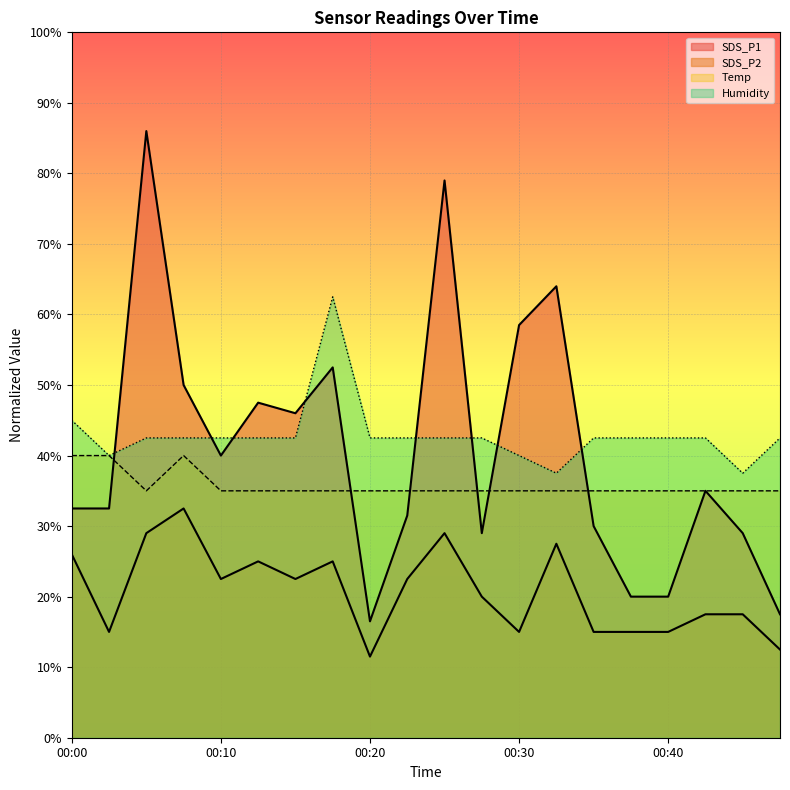

What is the minimum value shown in the chart?

11.5